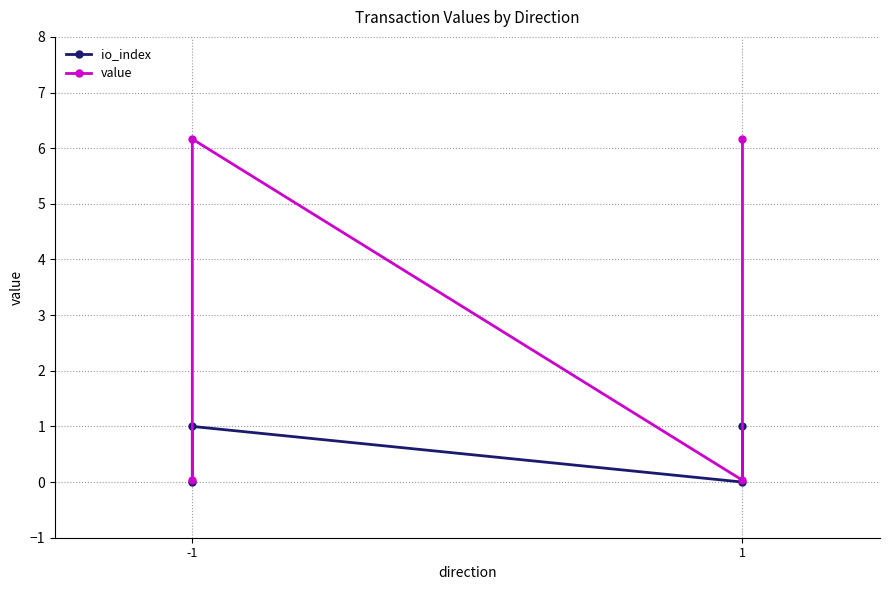

In value, how many points are higher than both neighbors (excluding endpoints)?

1